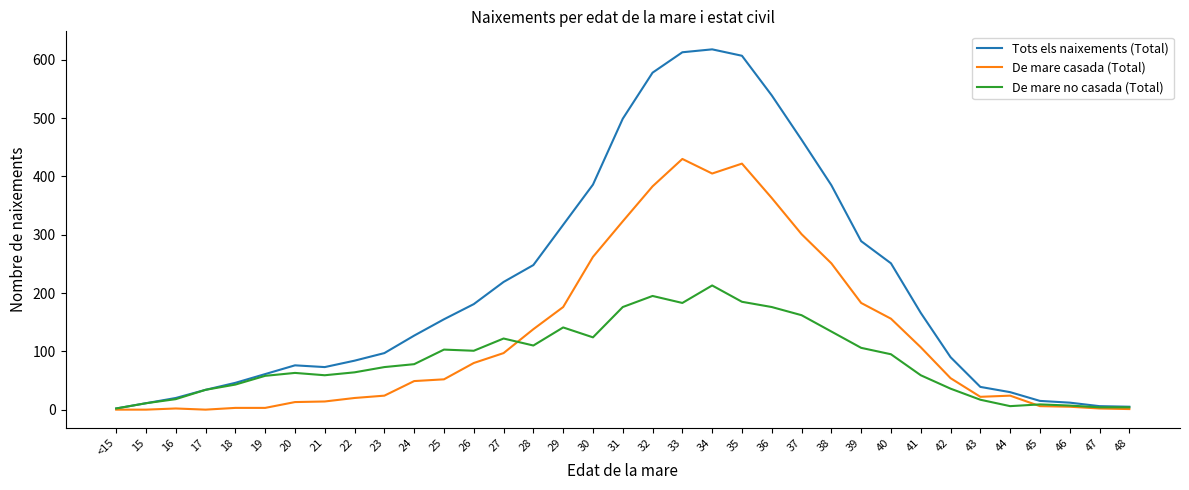

List the series in order of their overall mean, highest first.

Tots els naixements (Total), De mare casada (Total), De mare no casada (Total)